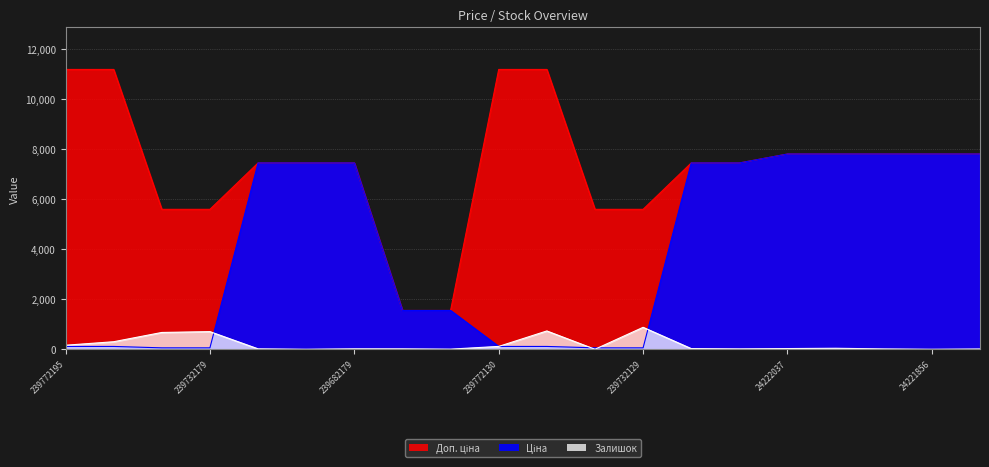

Is the value of Доп. ціна at 24221853 greater than the value of Ціна at 239772195?

Yes